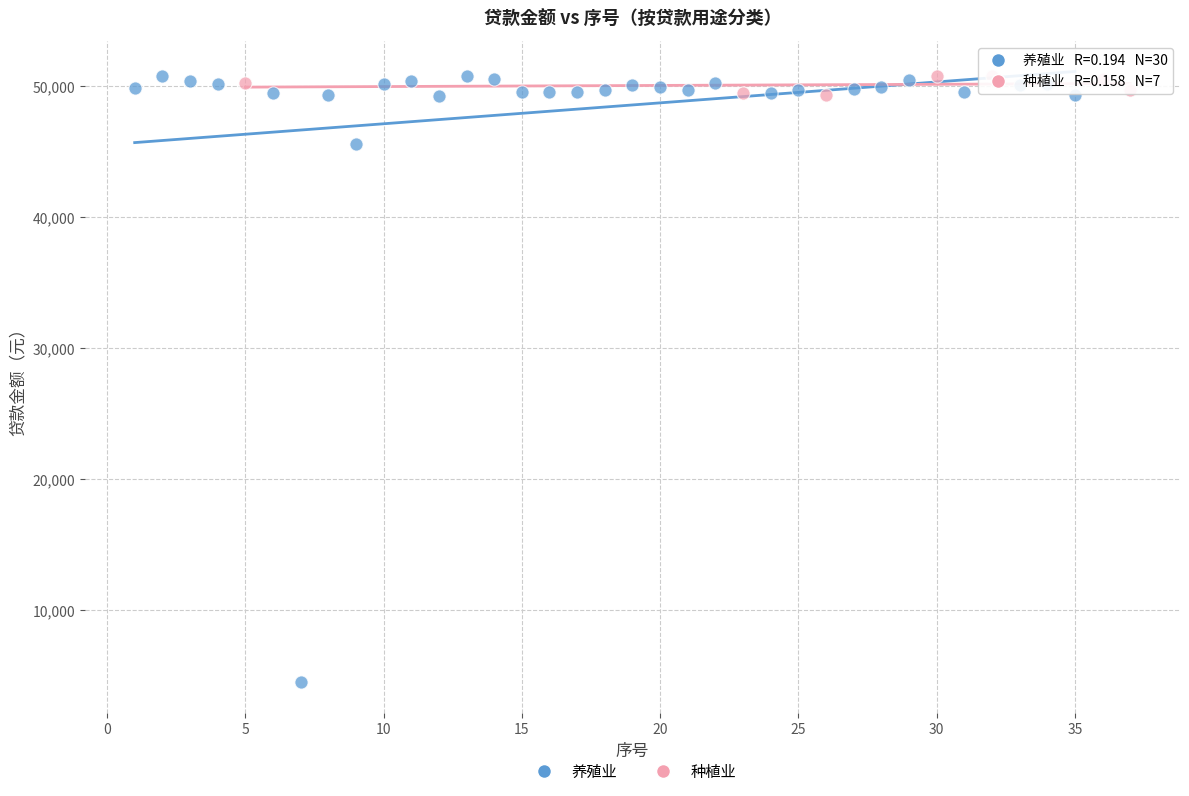

Which series has the widest spread of Y values?

养殖业